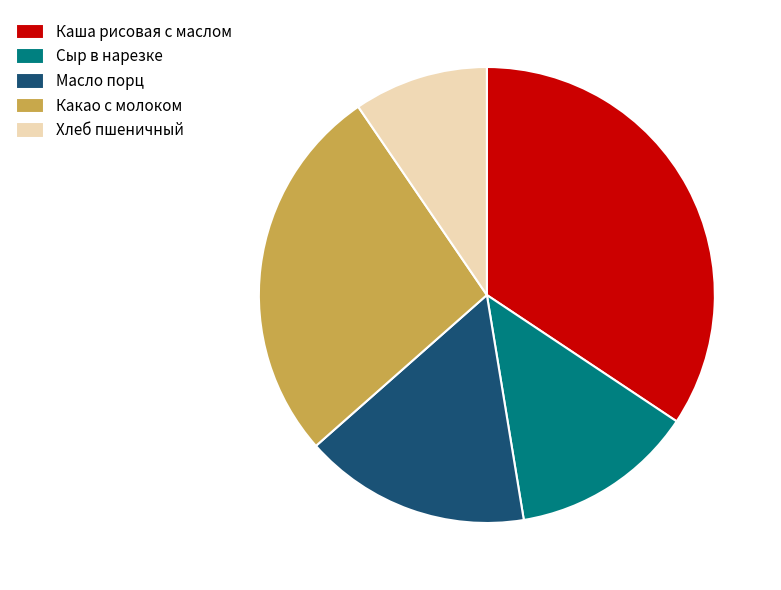

Is Сыр в нарезке the majority of the pie?

No